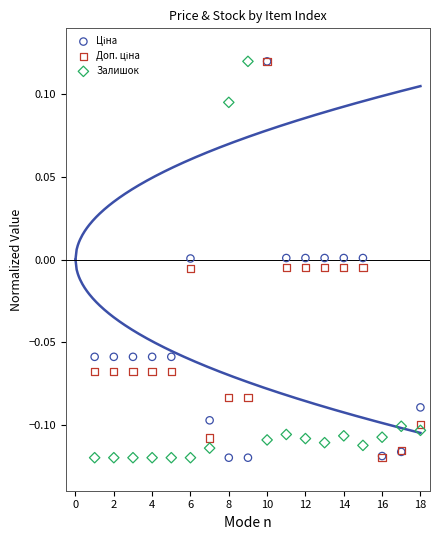

Is the value of Залишок at 18 greater than the value of Доп. ціна at 8?

No